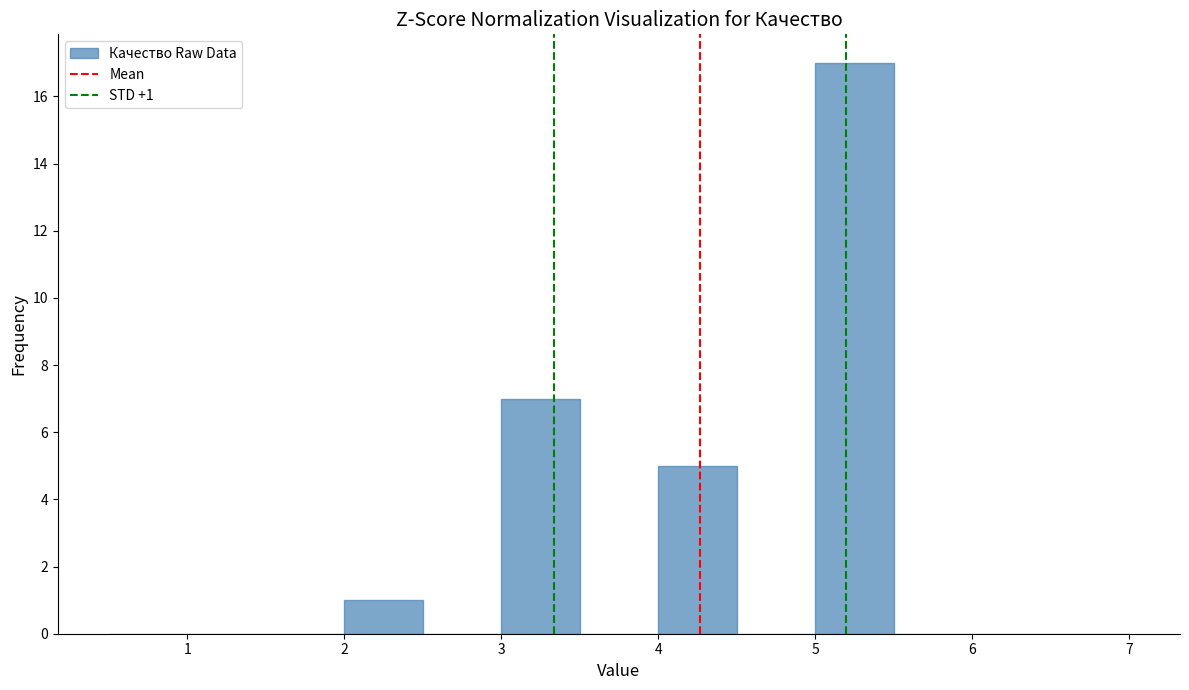

Over which range of the x-axis is the bar tallest?

5.0 to 5.5